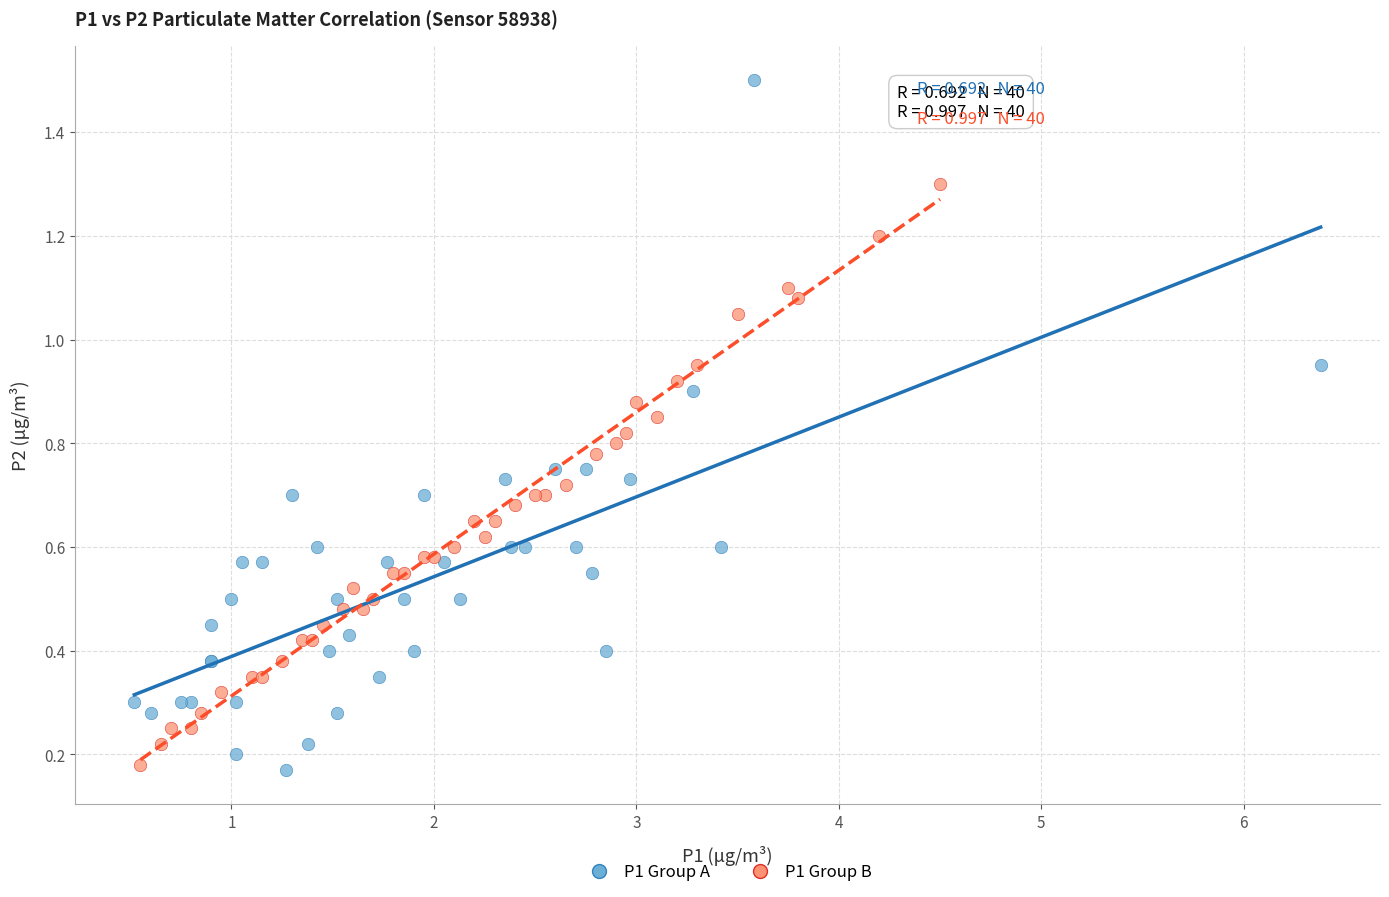

Which series reaches the maximum Y coordinate?

P1 Group A